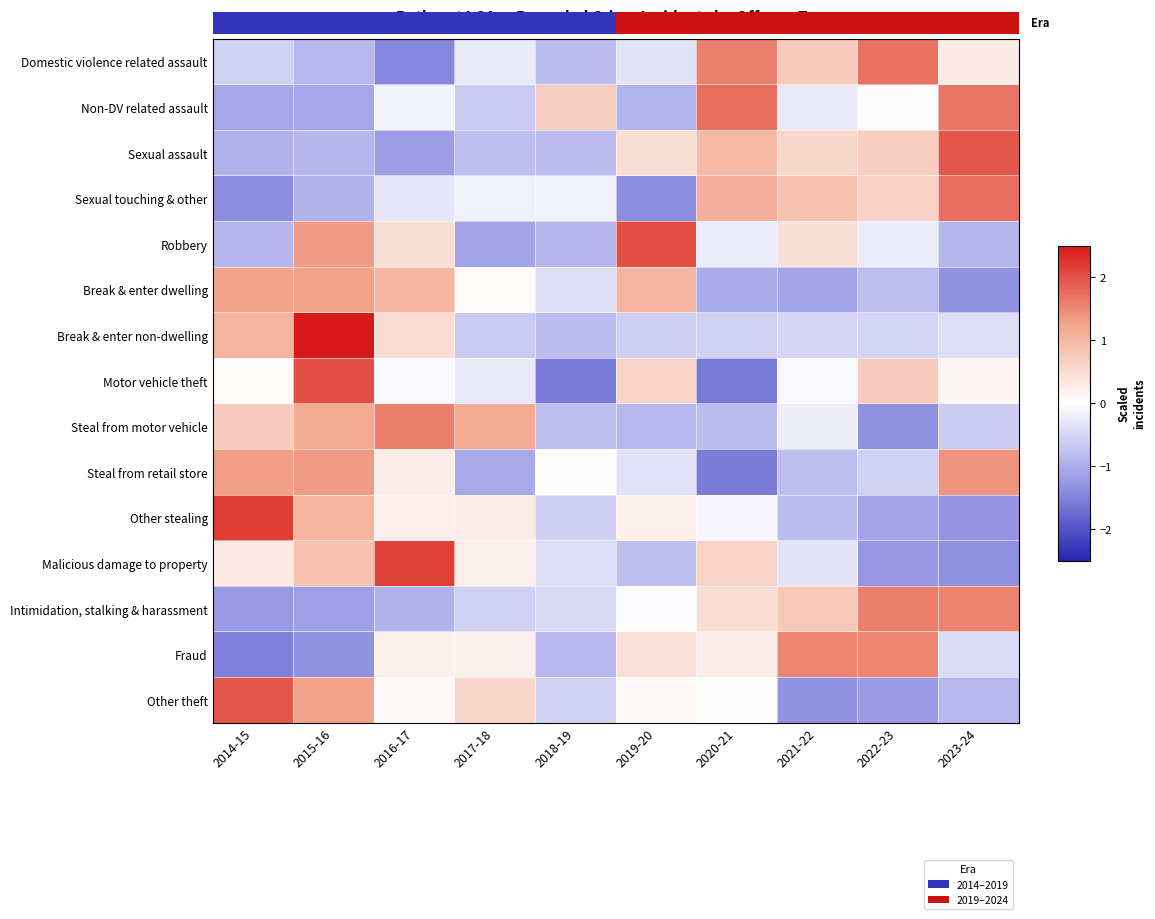

What is the sum of the Non-DV related assault values at 2020-21 and 2016-17?

1.6